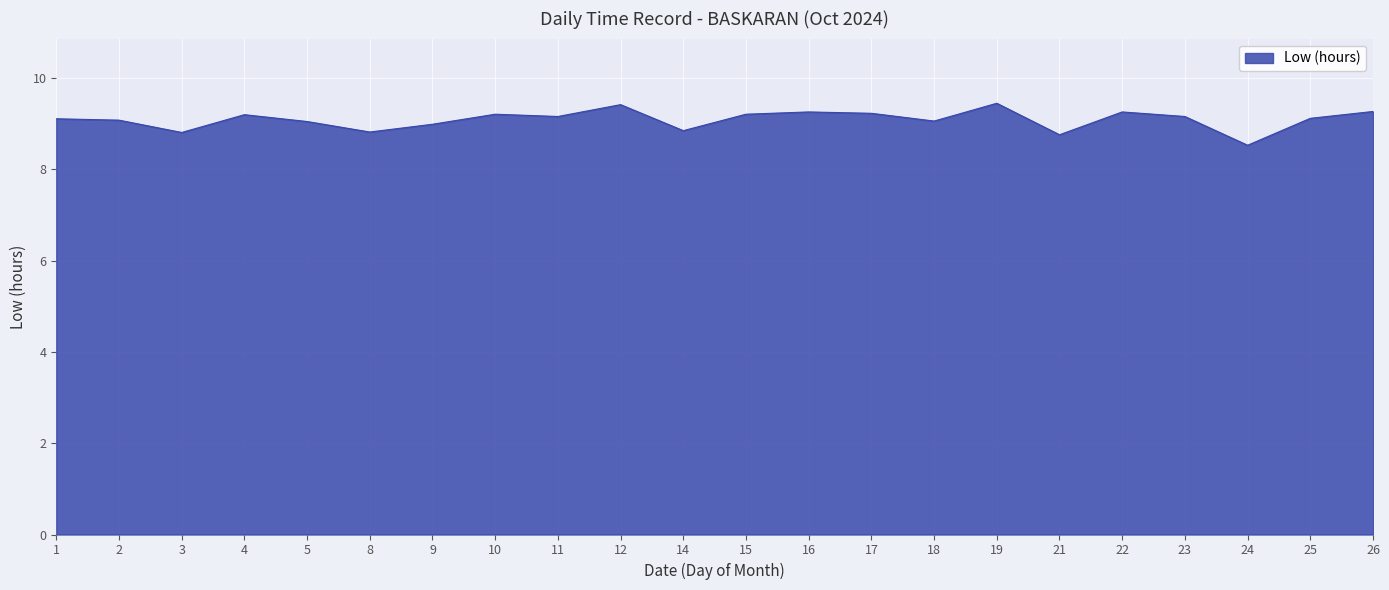

What is the difference between the values at 10 and 26?

0.1